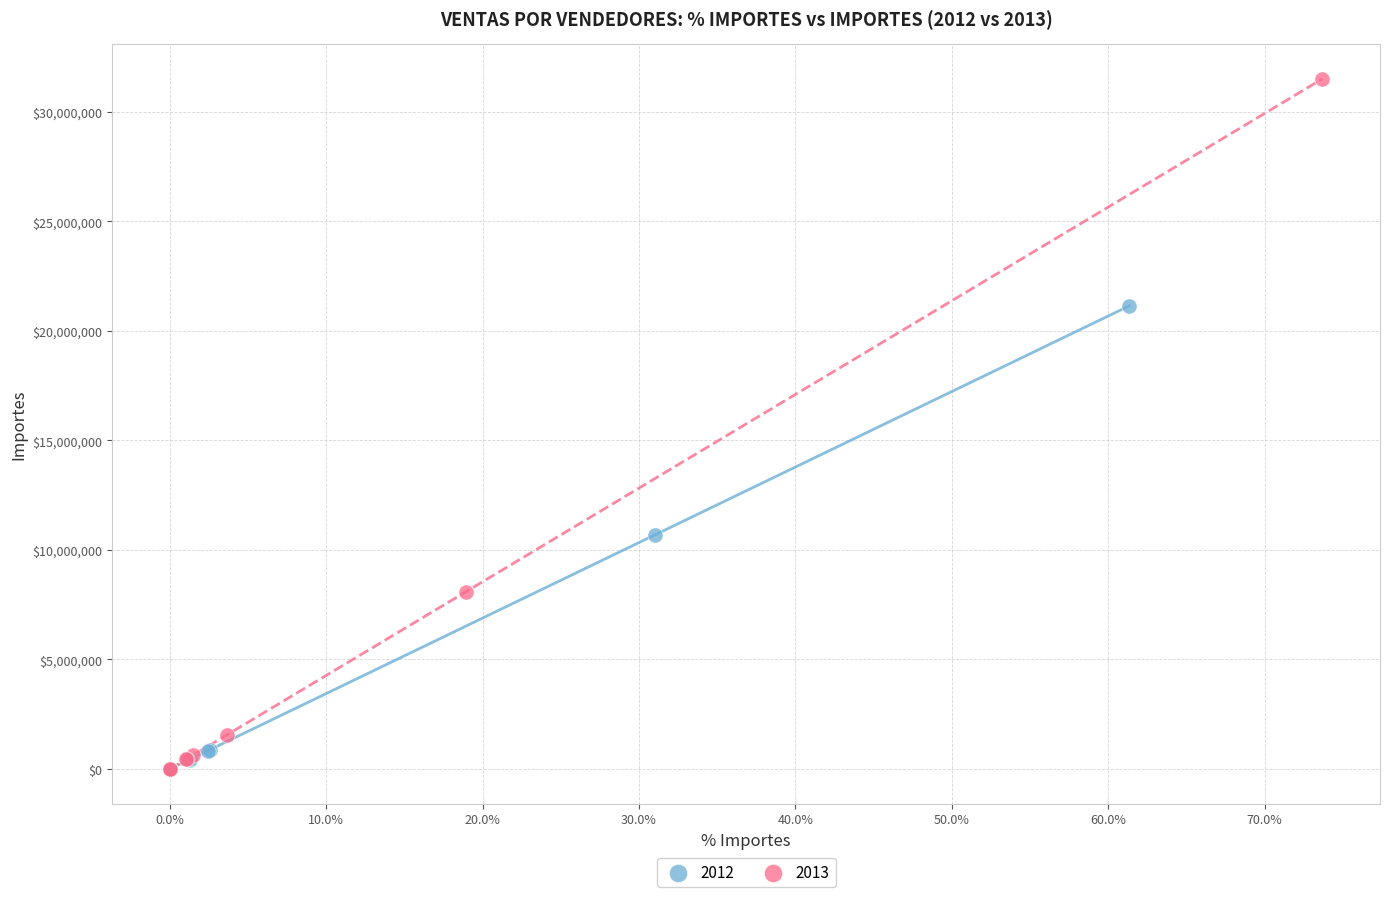

Which series has the widest spread of Y values?

2013